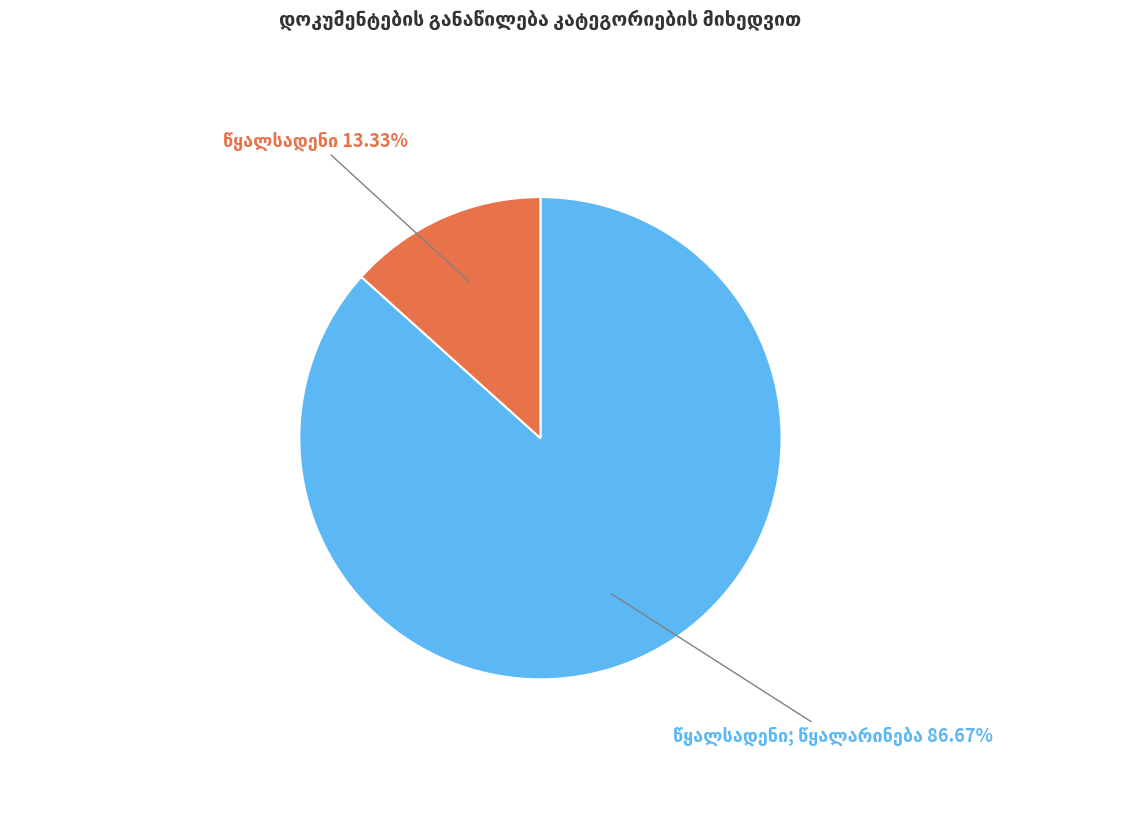

Is there any slice that represents more than half of the pie?

Yes